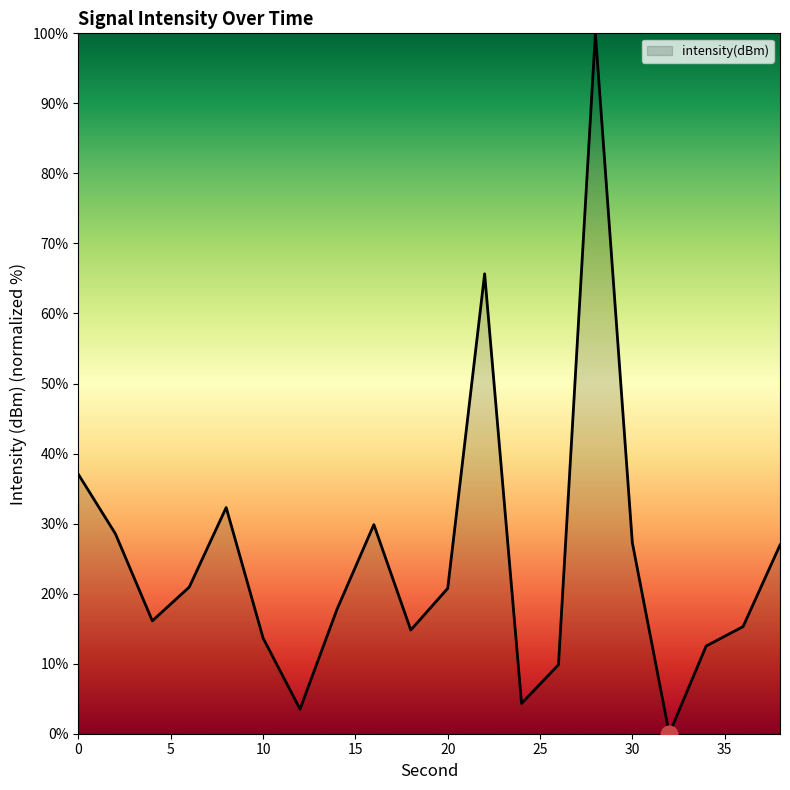

What is the difference between the maximum and minimum values?

100.0